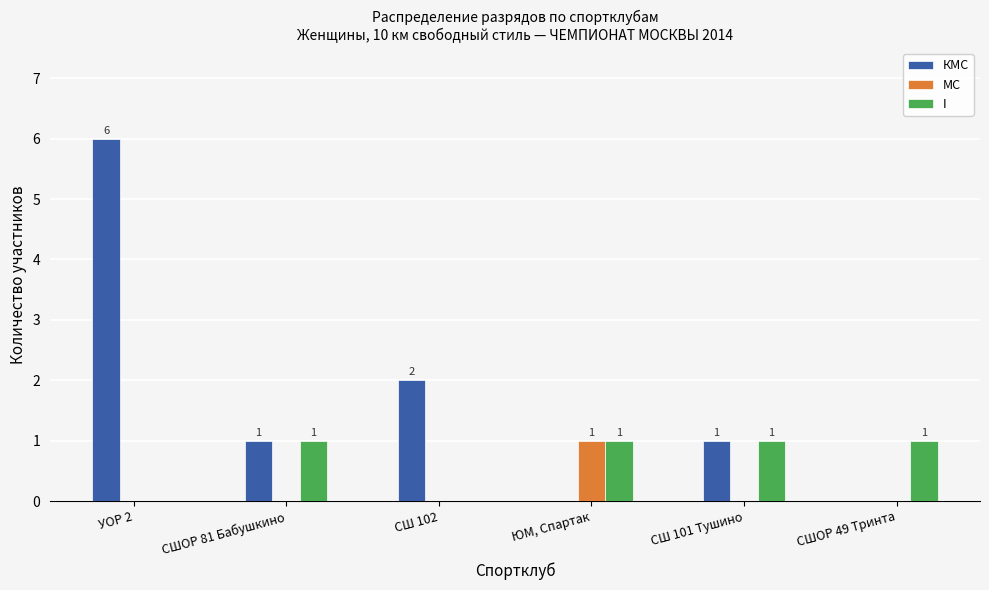

Count the number of categories in the chart.

6